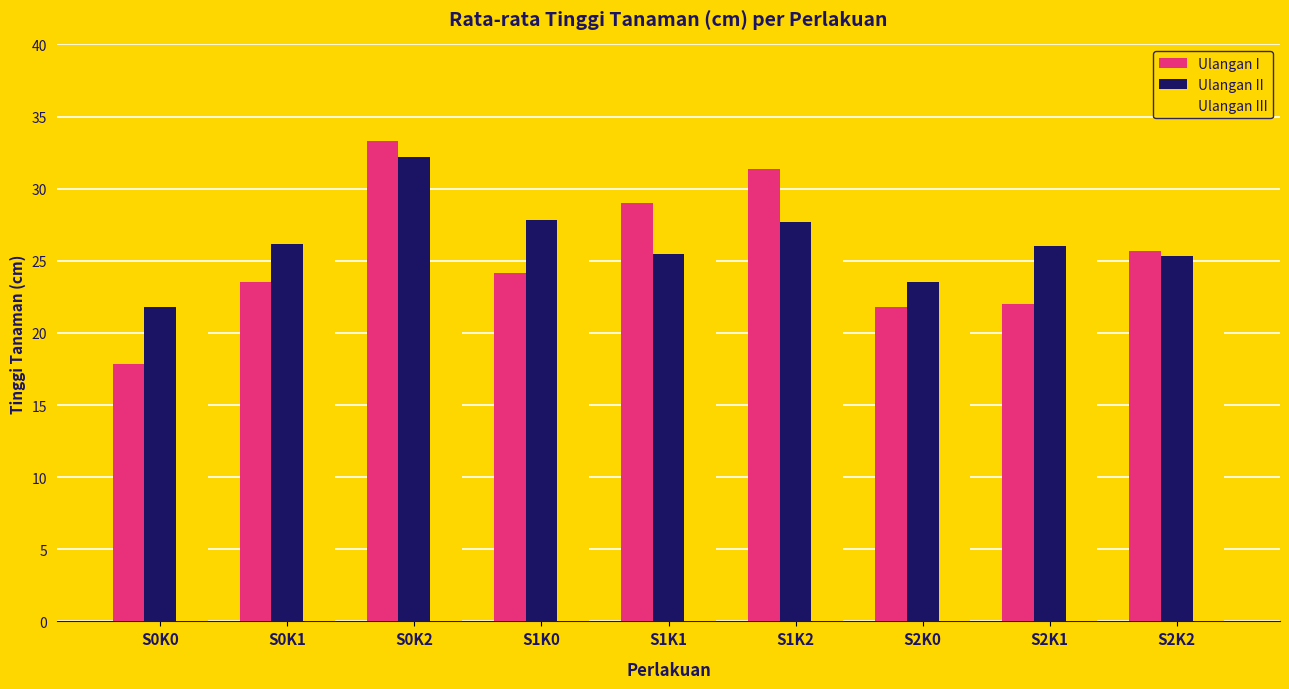

What value does the Ulangan I series have at S0K1?

23.5